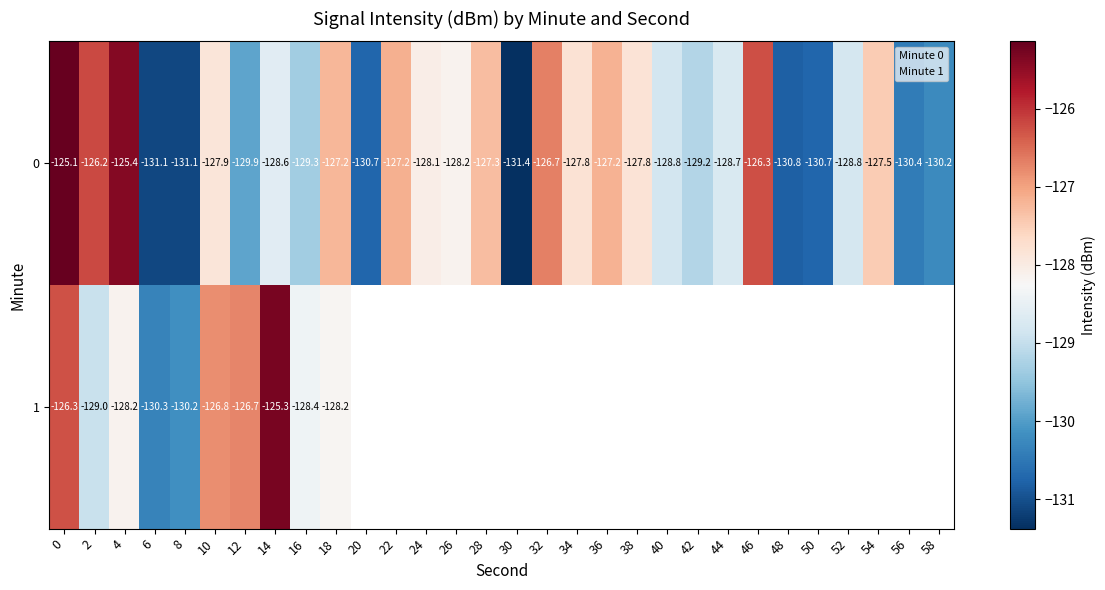

How many values in row_1 are below zero?

10